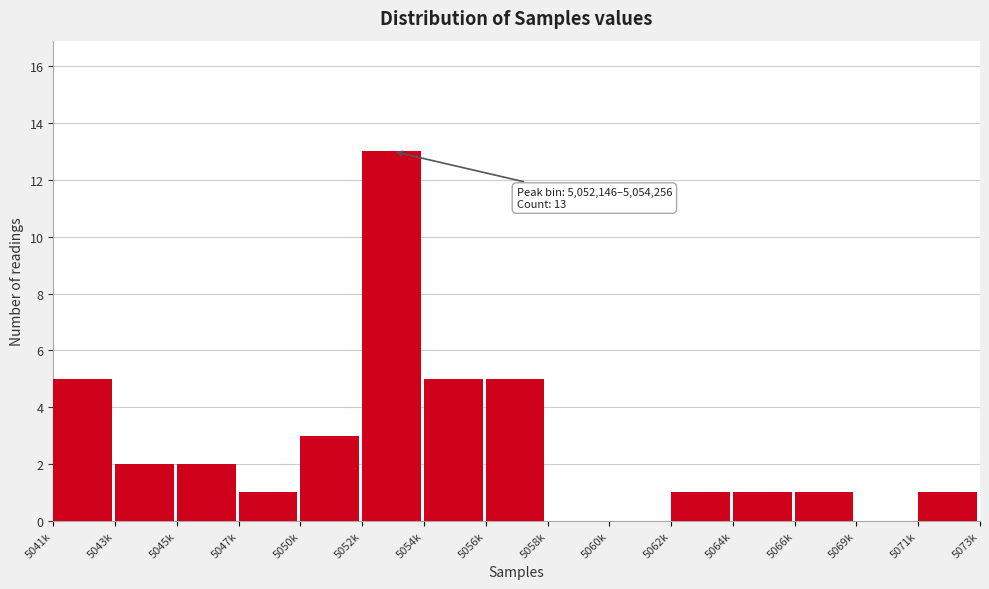

Reading left to right, extract all data points from this chart.

5041k=5	5043k=2	5045k=2	5047k=1	5050k=3	5052k=13	5054k=5	5056k=5	5058k=0	5060k=0	5062k=1	5064k=1	5066k=1	5069k=0	5071k=1